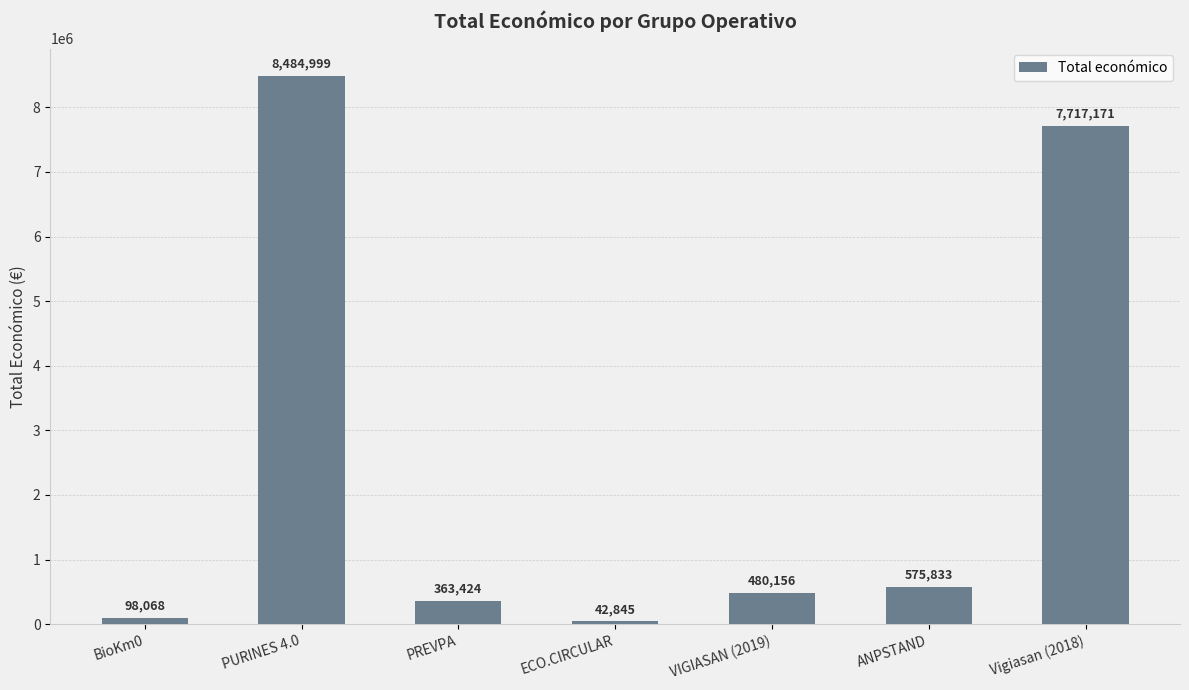

What is the average value?

2537499